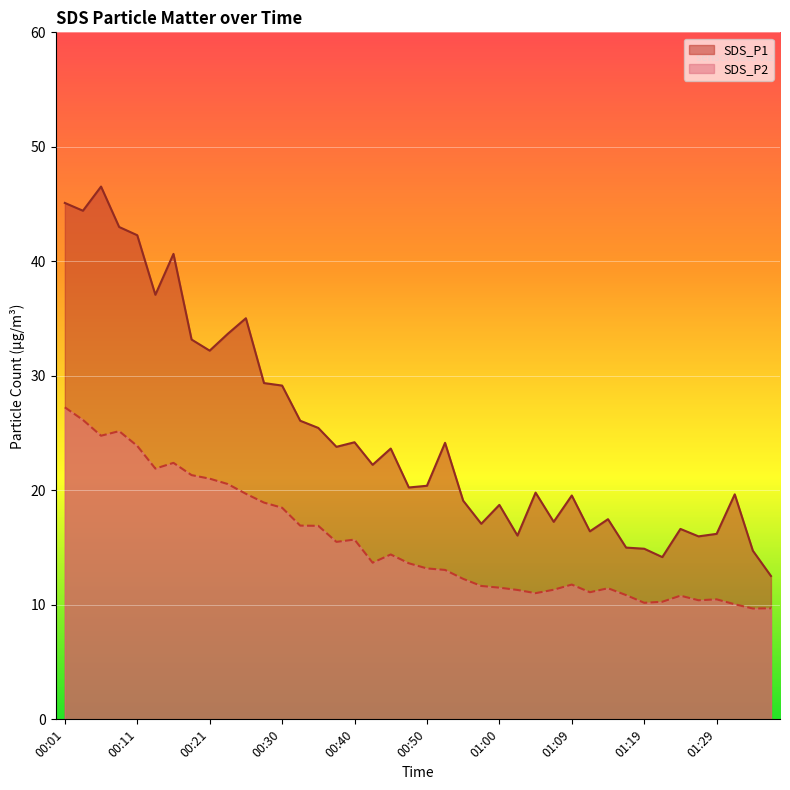

List the labels in order of SDS_P1 value, largest first.

00:06, 00:01, 00:03, 00:08, 00:11, 00:16, 00:13, 00:26, 00:23, 00:18, 00:21, 00:28, 00:30, 00:33, 00:35, 00:40, 00:52, 00:38, 00:45, 00:43, 00:50, 00:47, 01:05, 01:31, 01:09, 00:55, 01:00, 01:14, 01:07, 00:57, 01:24, 01:12, 01:29, 01:02, 01:27, 01:17, 01:19, 01:34, 01:22, 01:36